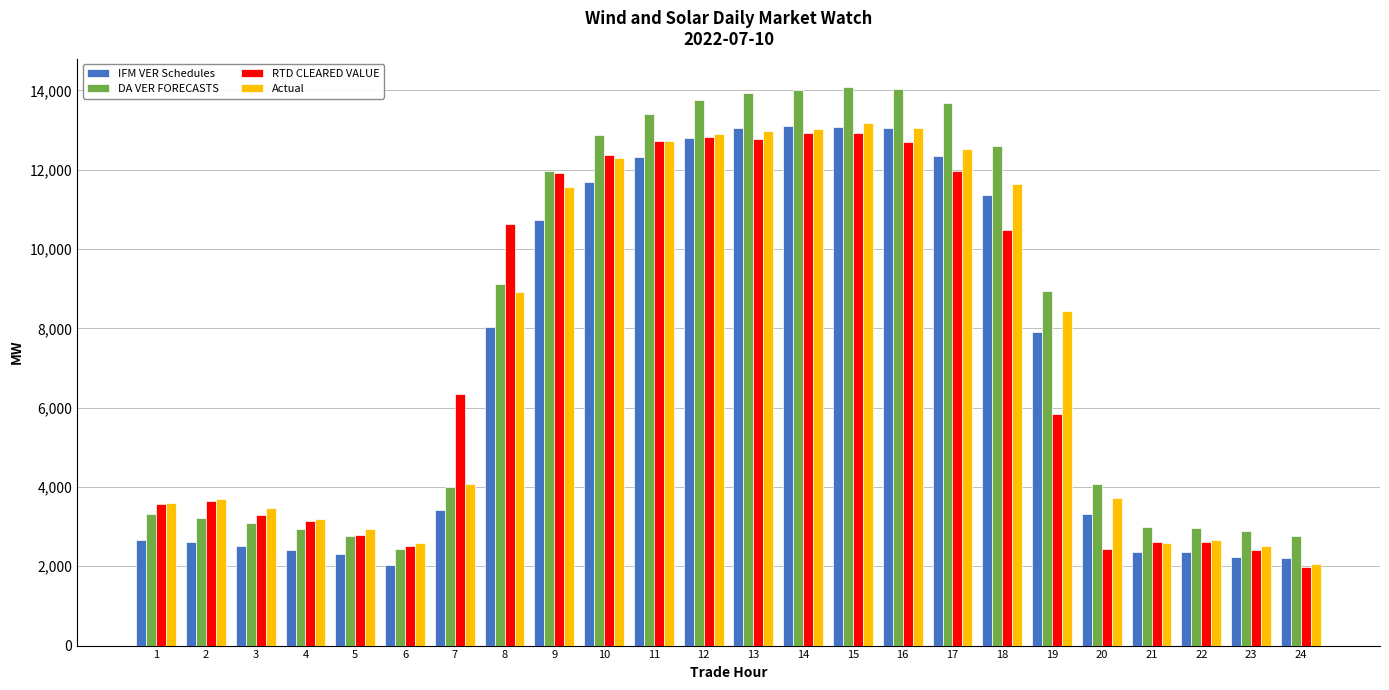

What is the sum of all IFM VER Schedules values?

169913.8